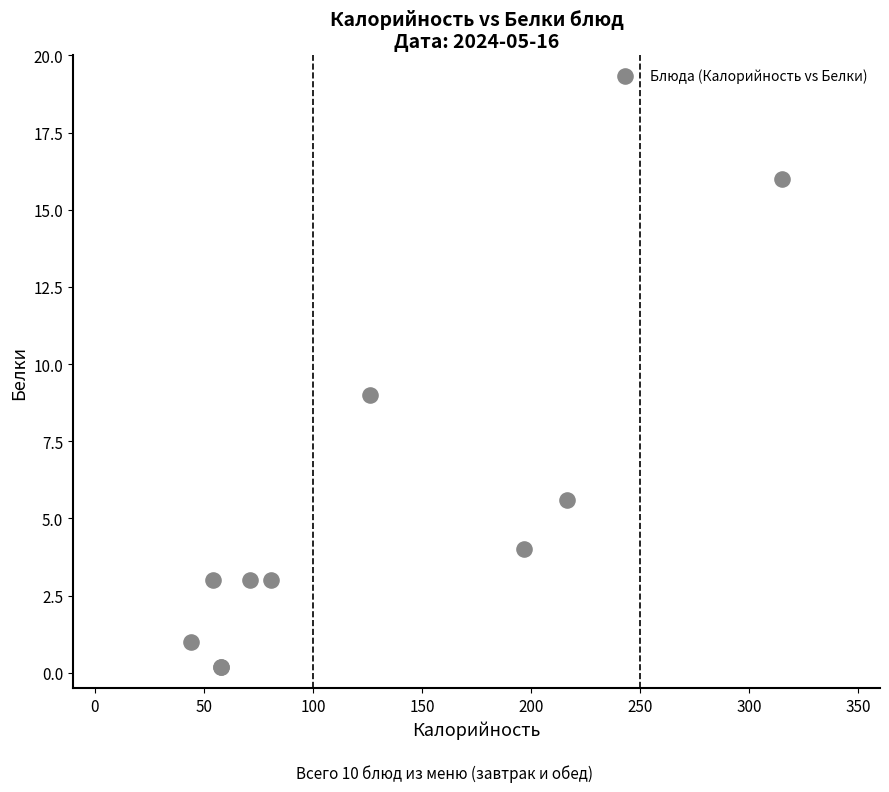

What Y value in the scatter plot is closest to 8?

9.0